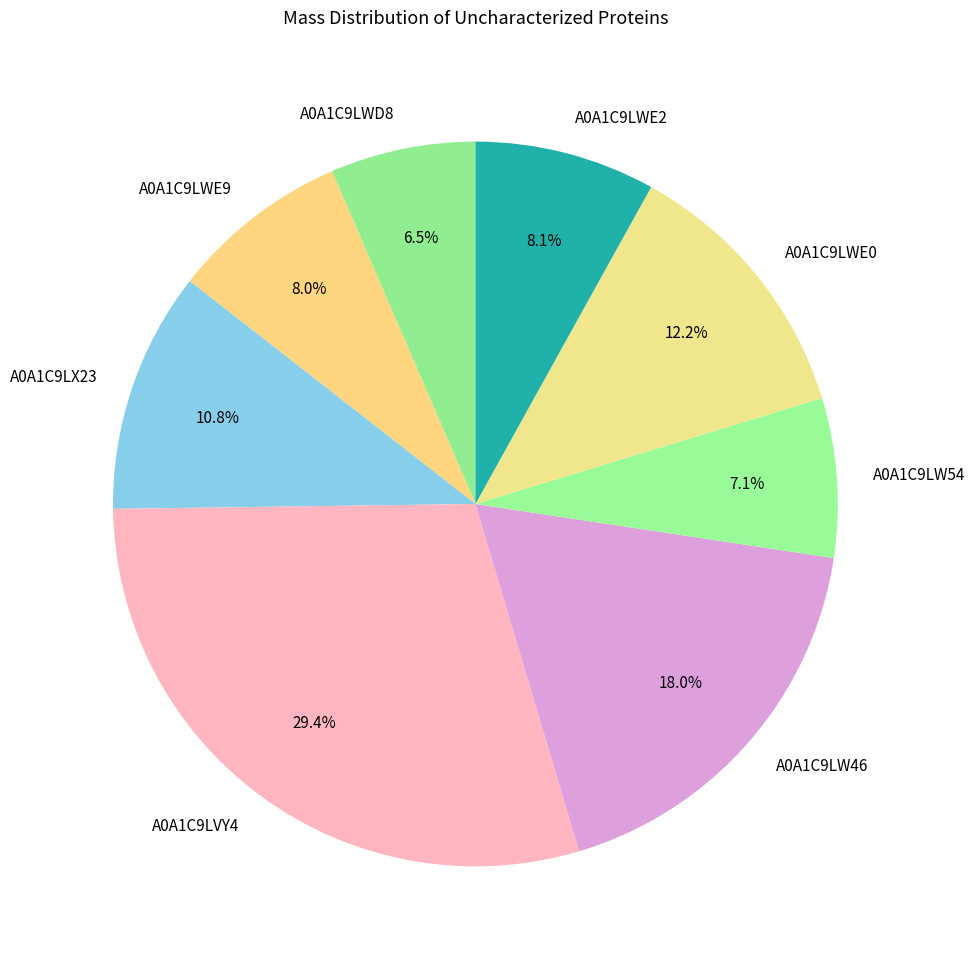

What percentage is the A0A1C9LWE0 slice, to the nearest percent?

12%